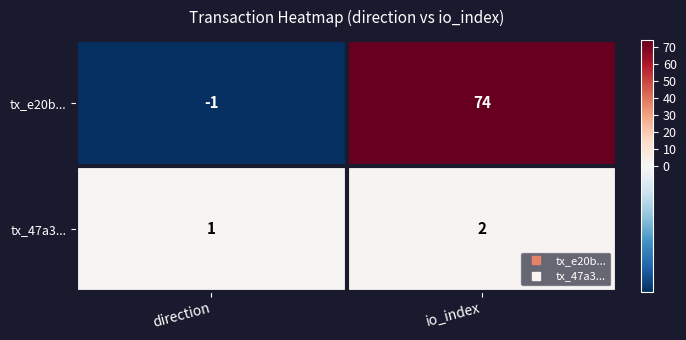

Count the number of categories in the chart.

2